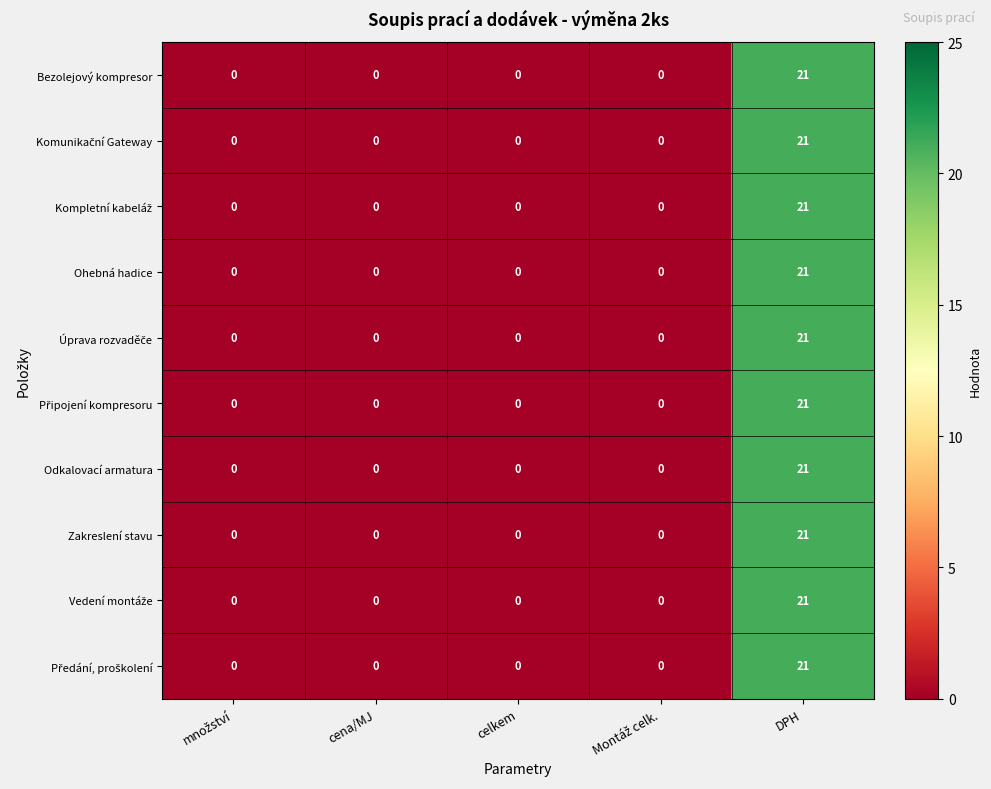

Which category has the highest value in the Zakreslení stavu series?

DPH